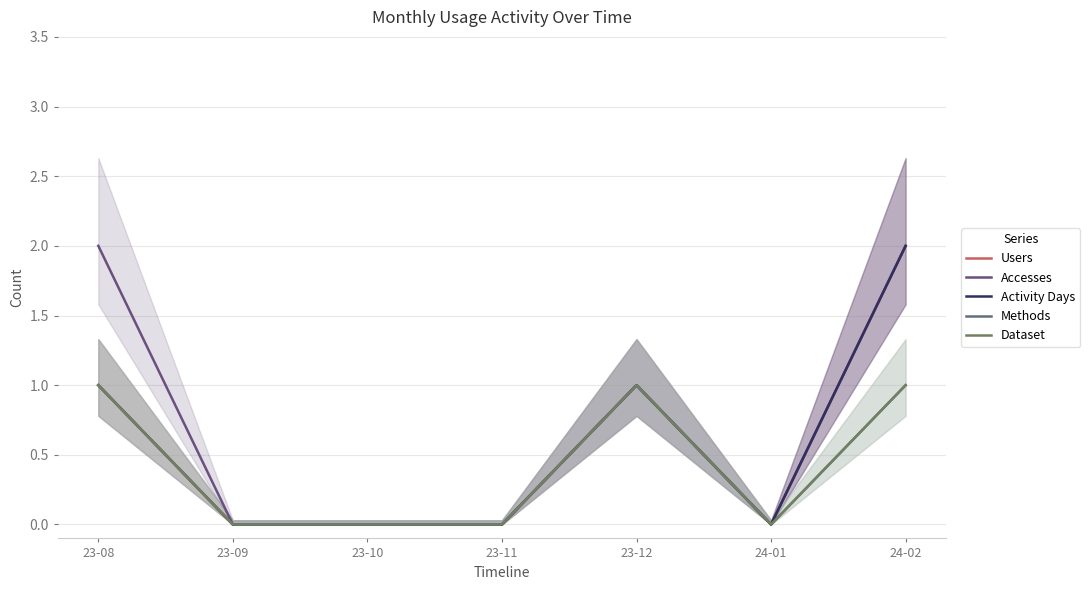

True or false: Accesses and Dataset intersect in this chart.

False